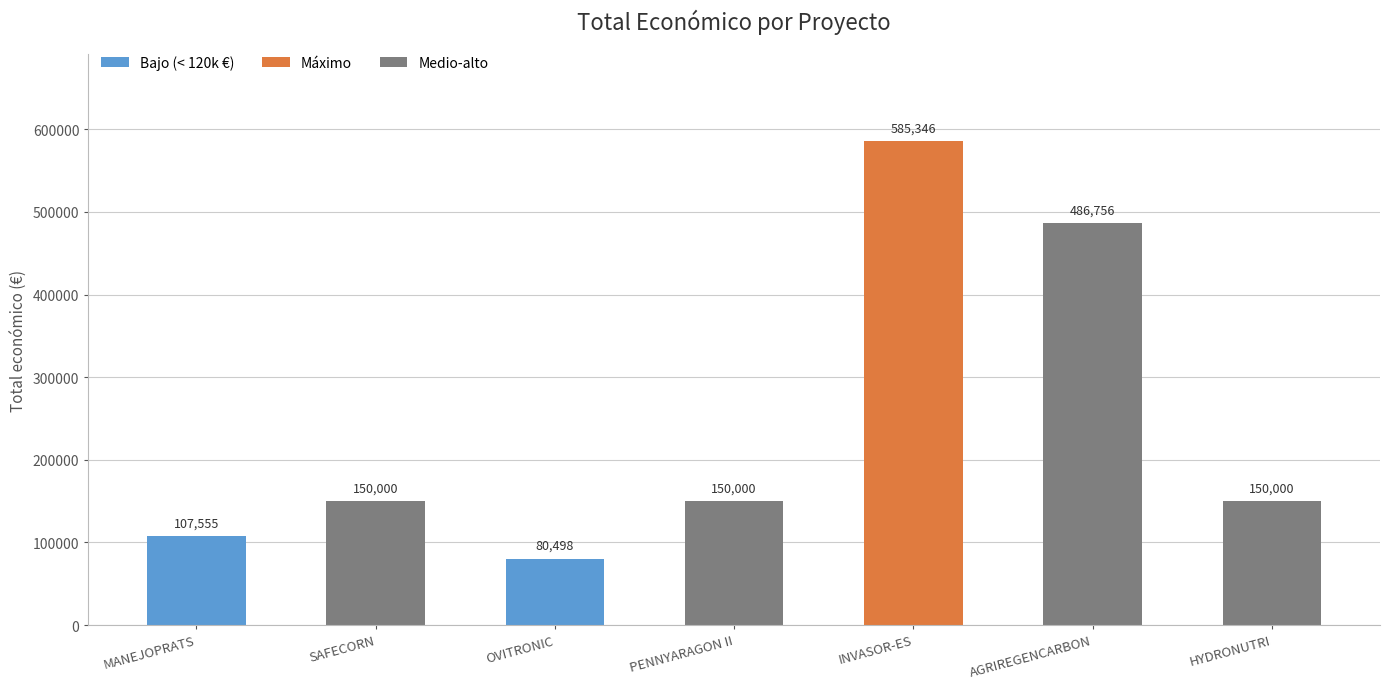

True or false: the data shows 150000 at PENNYARAGON II.

True